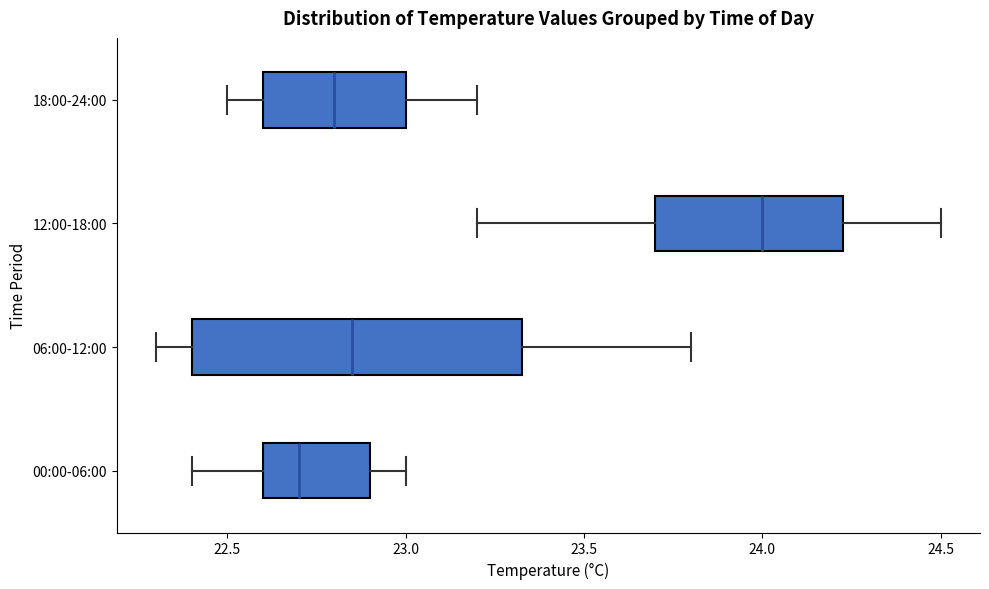

Where is the left edge of the box for 06:00-12:00 on the x-axis? The values are not printed on the chart, so give them approximately, as read against the axis.

22.40